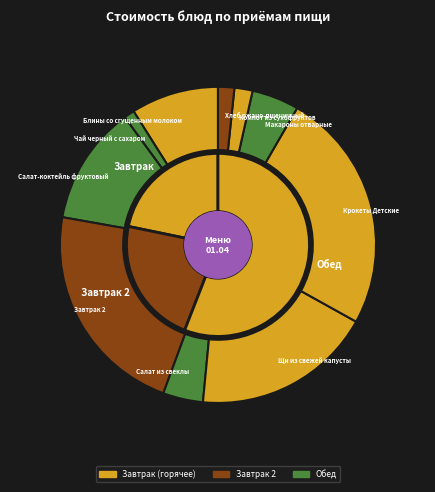

Between Макароны отварные and Щи из свежей капусты, which is larger?

Щи из свежей капусты